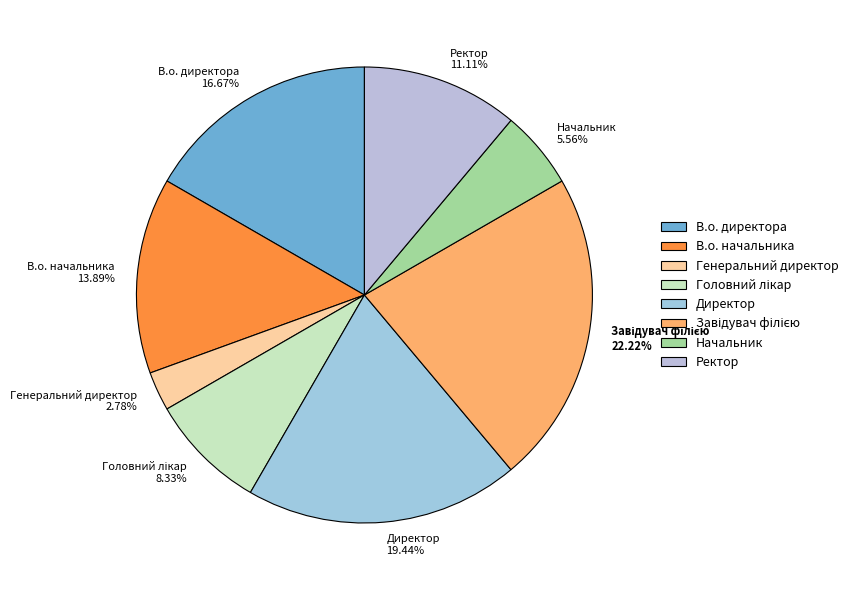

Does Генеральний директор represent more than half of the total?

No